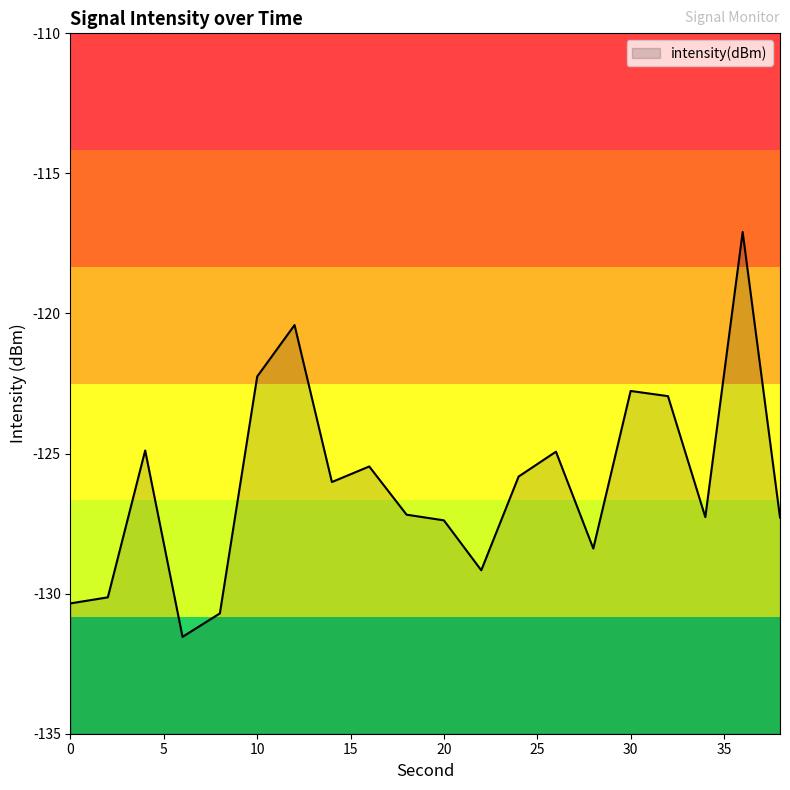

Which category has the lowest value across all series?

6